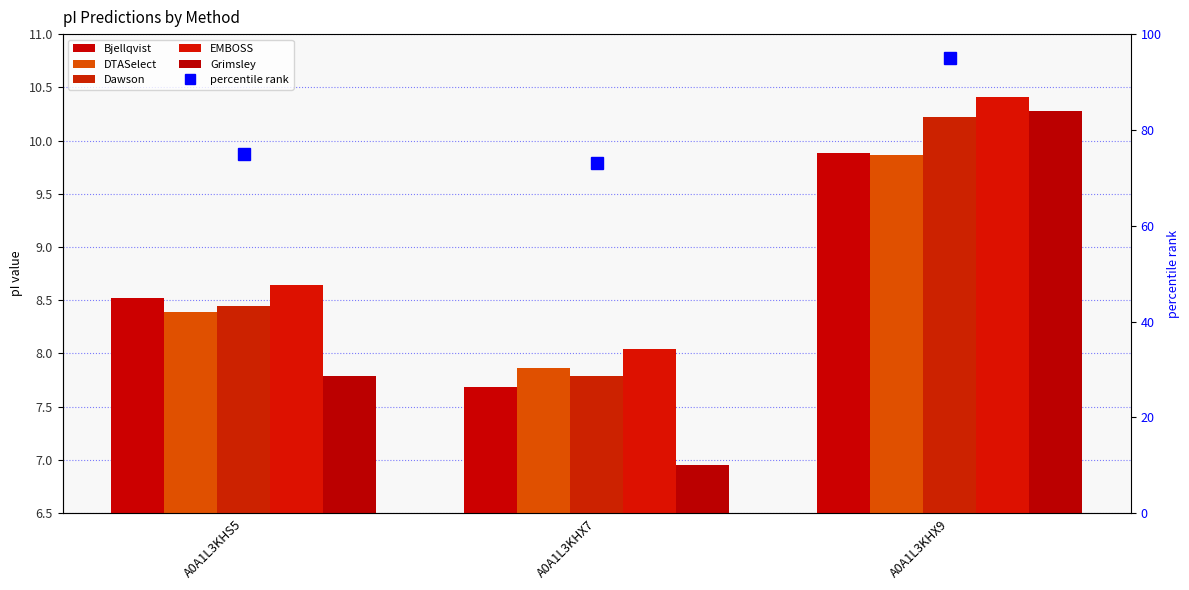

What is the spread (max minus min) of values at A0A1L3KHS5?

67.2